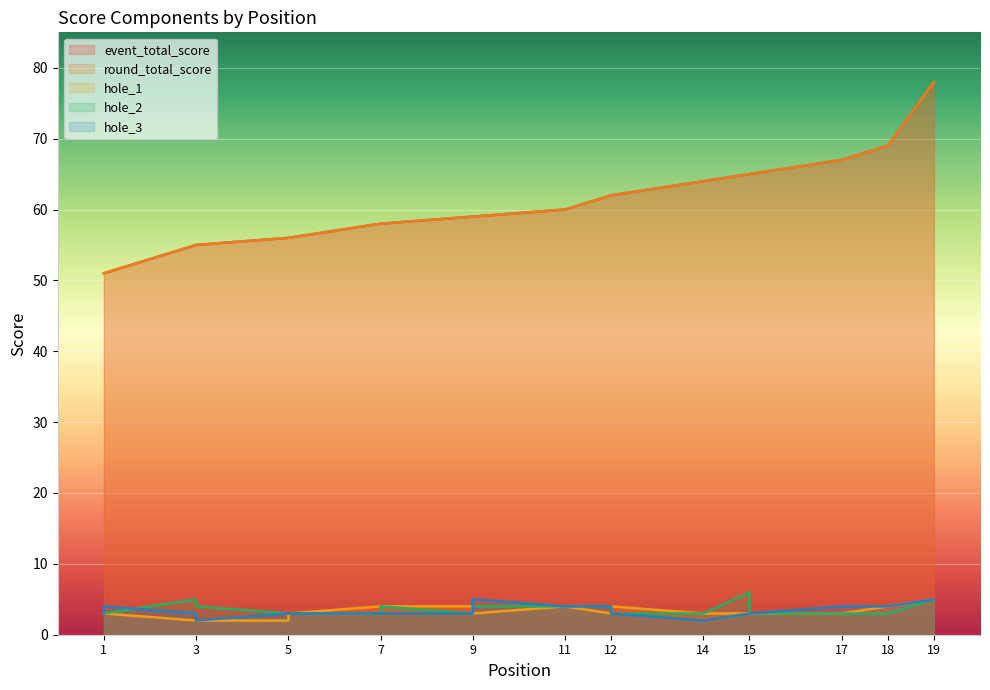

What is the sum of the hole_2 values at 9 and 12?

7